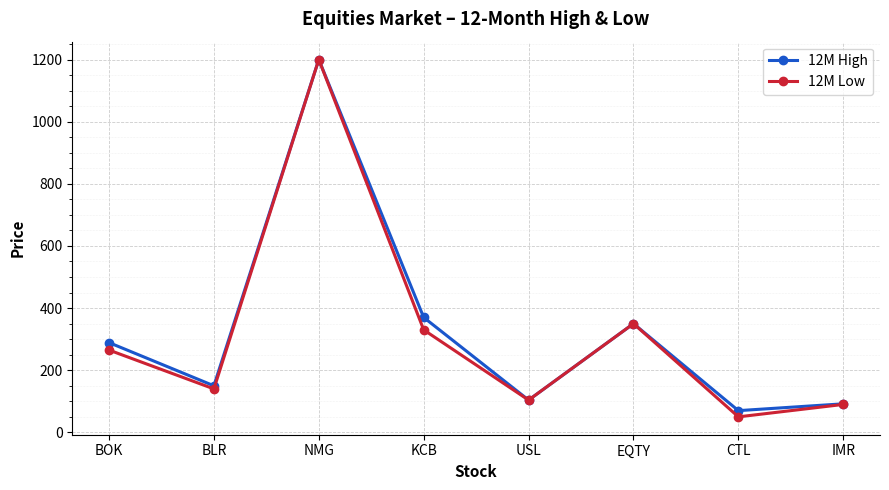

At how many categories does at least one series exceed 1195?

1